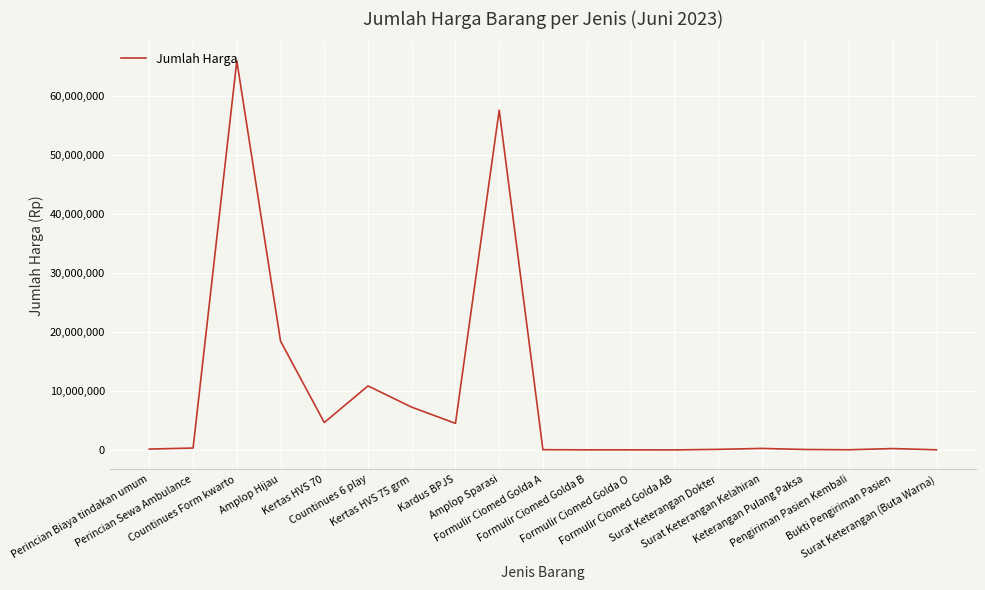

What is the change in value from Kardus BPJS to Formulir Ciomed Golda AB?

-4500000